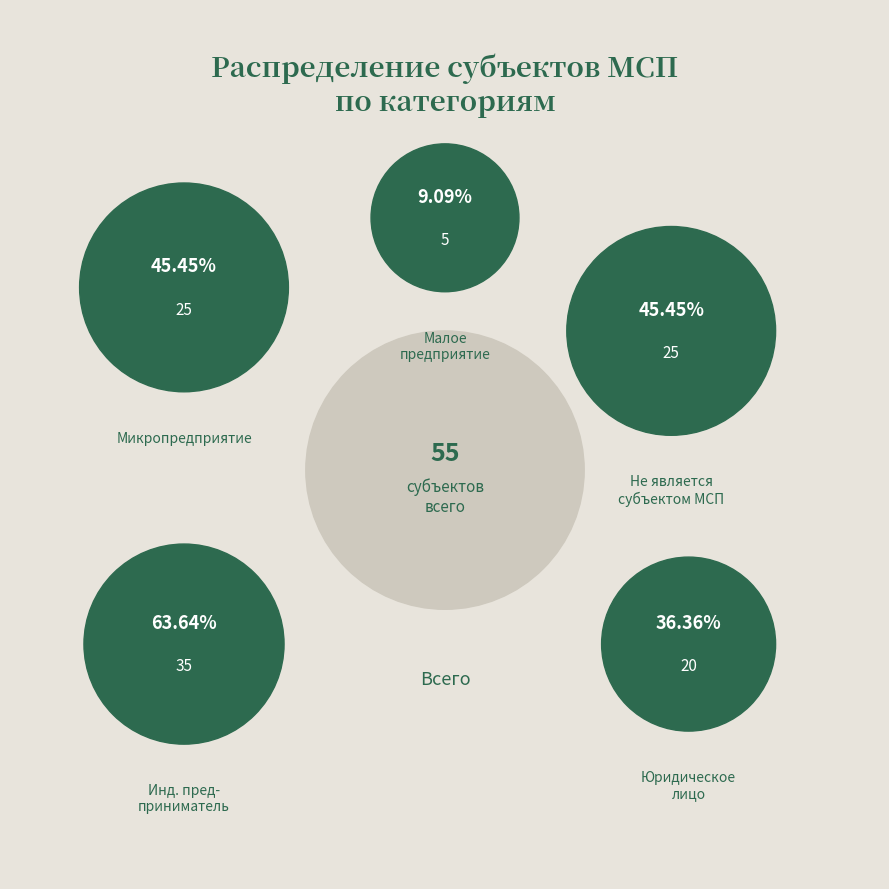

Between Индивидуальный предприниматель and Юридическое лицо, which is larger?

Индивидуальный предприниматель